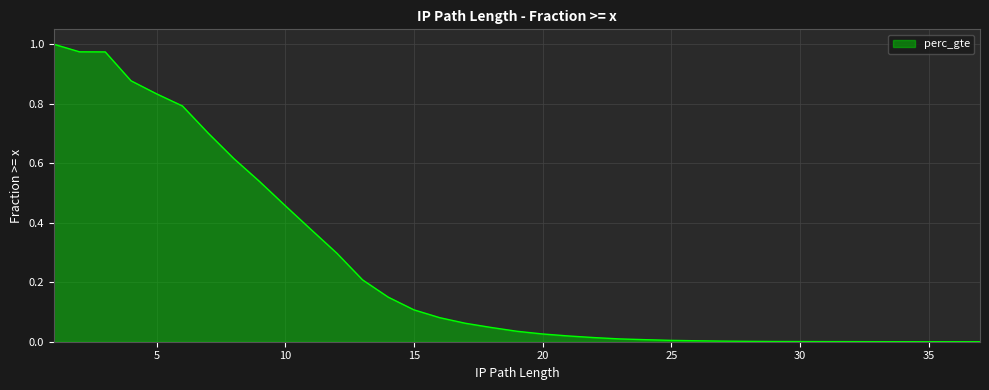

At which category does the chart reach its peak across all series?

1